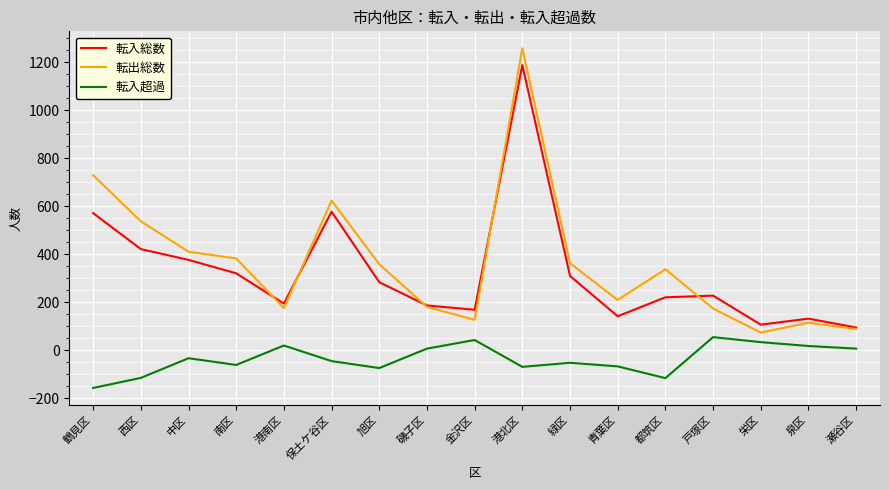

Which category has the lowest value across all series?

鶴見区